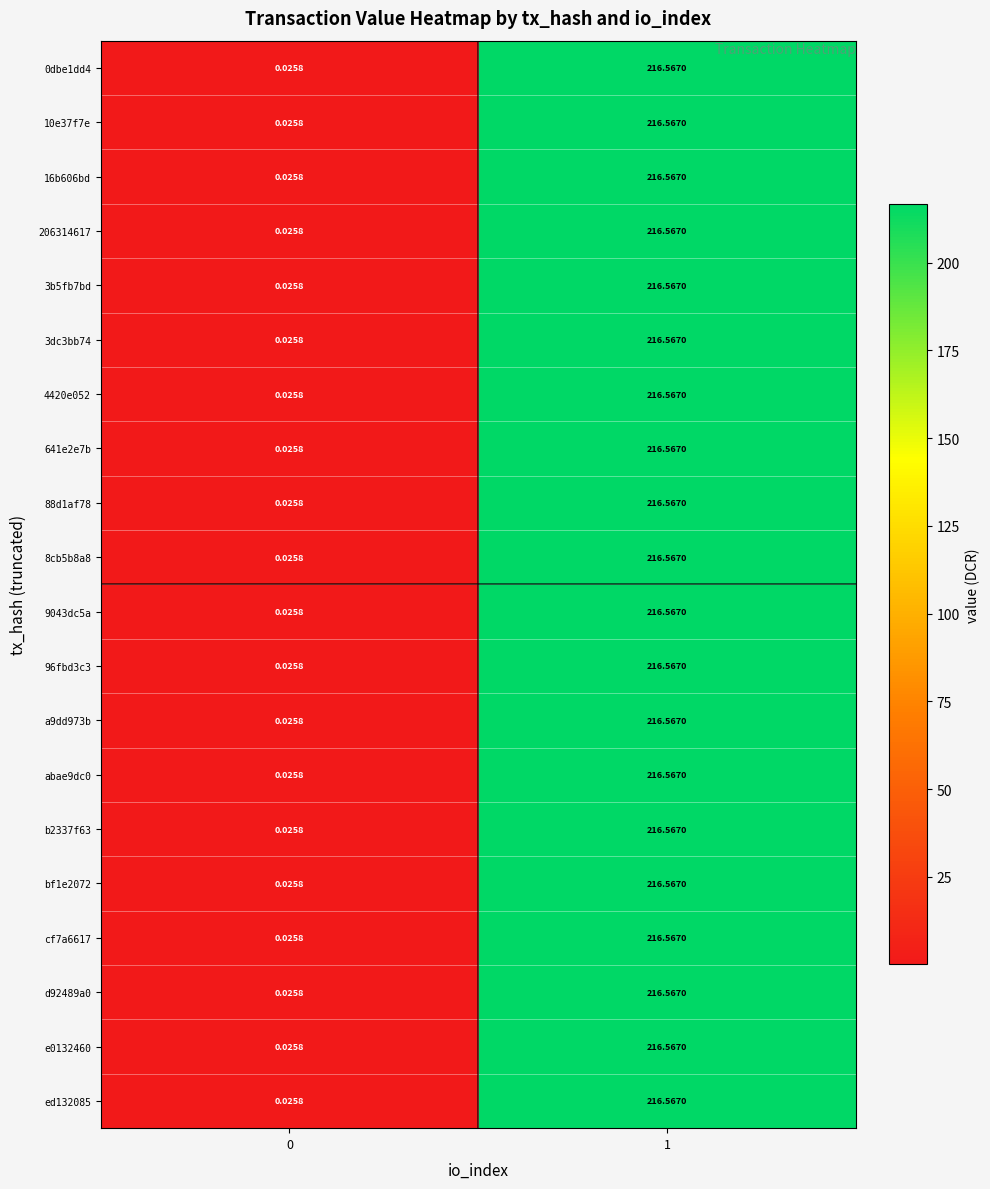

Is the value of d92489a0 at 1 greater than the value of 3b5fb7bd at 0?

Yes